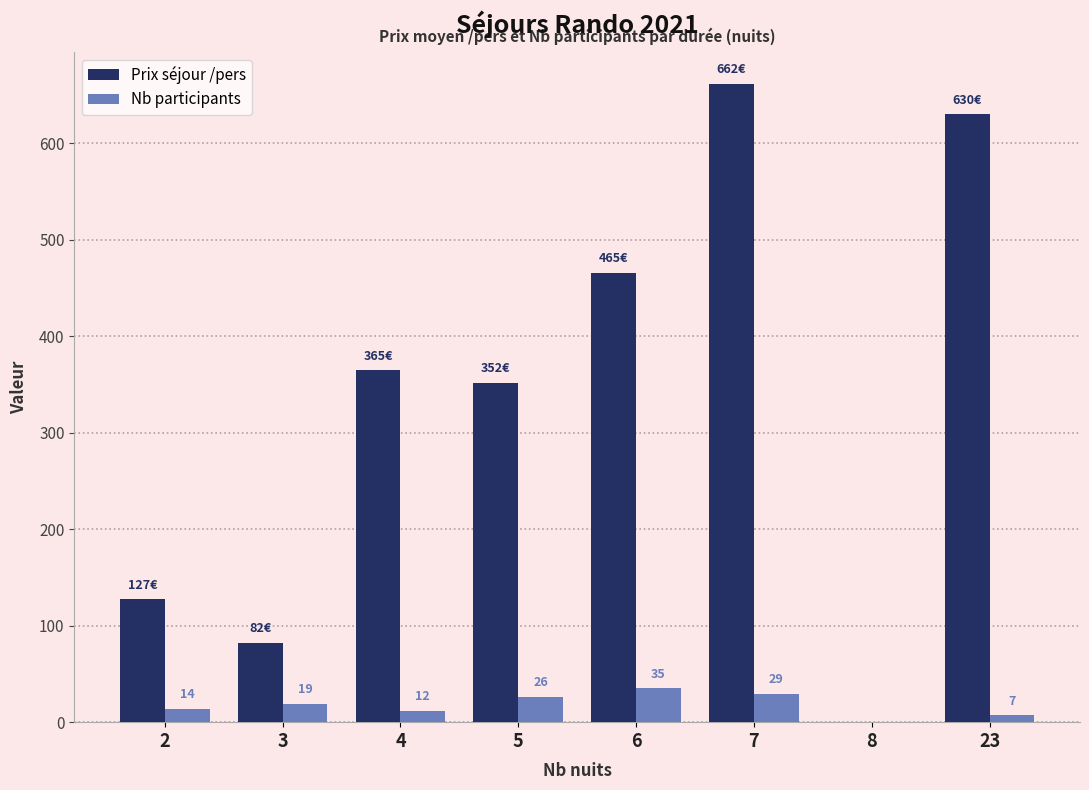

Which series has the largest total across all categories?

Prix séjour /pers